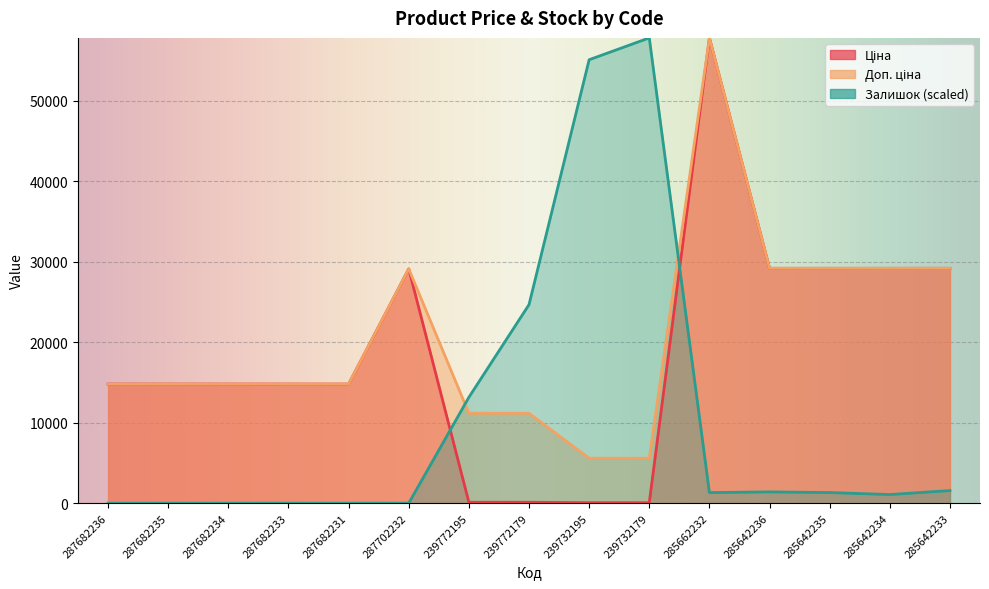

Reading right to left, list all the values displayed in this chart.

Ціна: 29188.5	29188.5	29188.5	29188.5	57826.2	55.9	55.9	111.7	111.7	29119.2	14800.8	14800.8	14800.8	14800.8	14800.8
Доп. ціна: 29188.5	29188.5	29188.5	29188.5	57826.2	5585.0	5585.0	11169.0	11169.0	29119.2	14800.8	14800.8	14800.8	14800.8	14800.8
Залишок: 1562.9	1069.3	1316.1	1398.4	1316.1	57826.2	55111.8	24676.9	13161.0	0.0	0.0	0.0	0.0	0.0	0.0